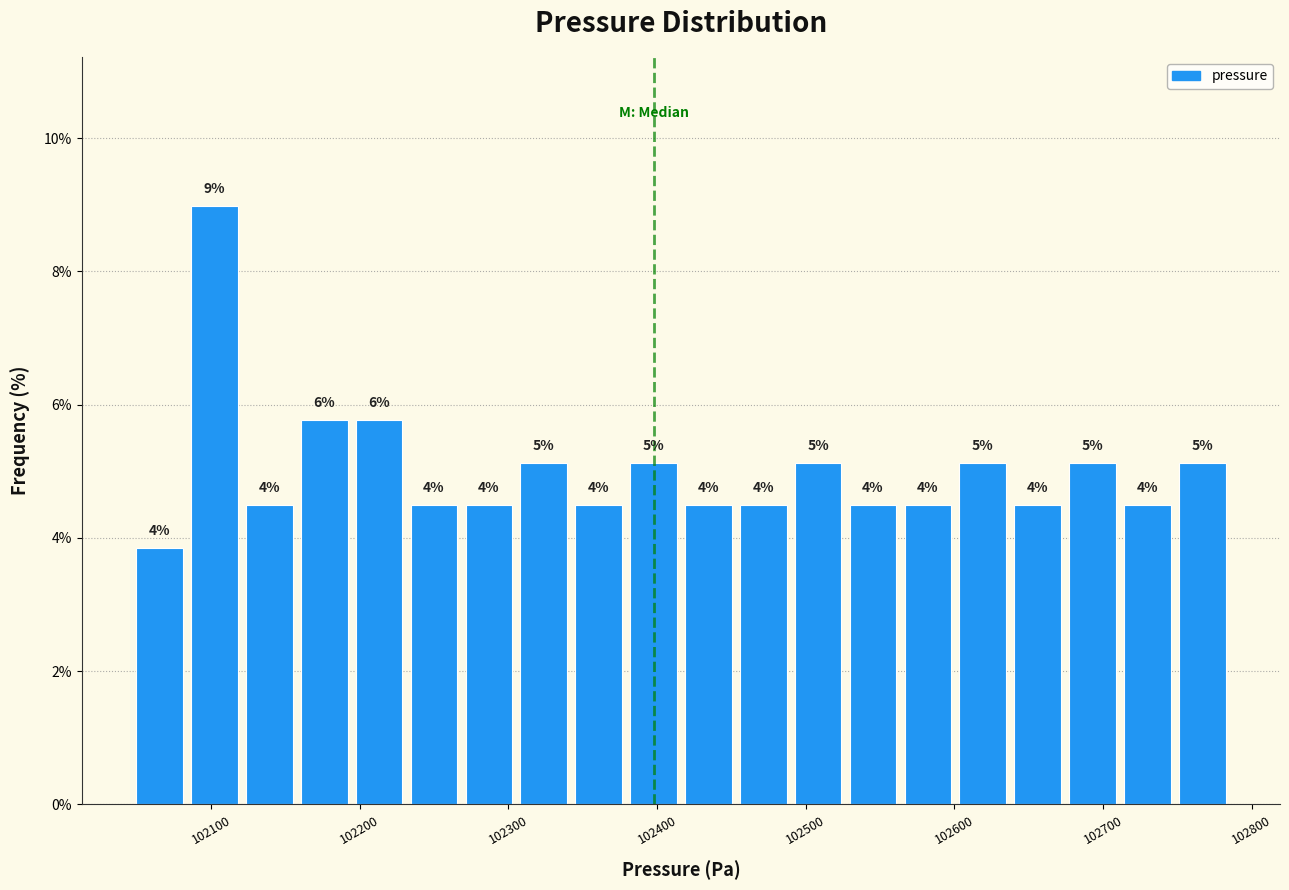

Read against the x-axis, roughly where is the centre of the tallest bar?

102100